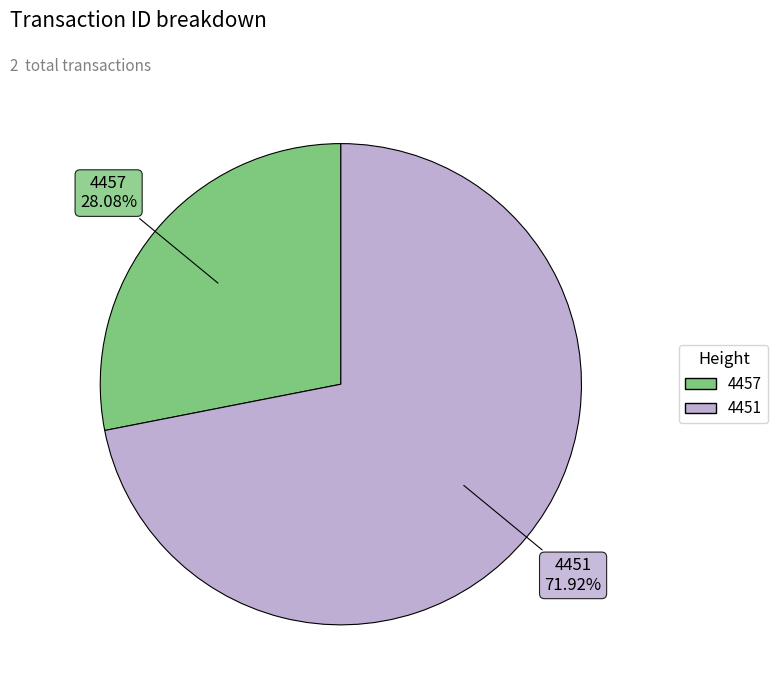

Is there a majority slice in this chart?

Yes